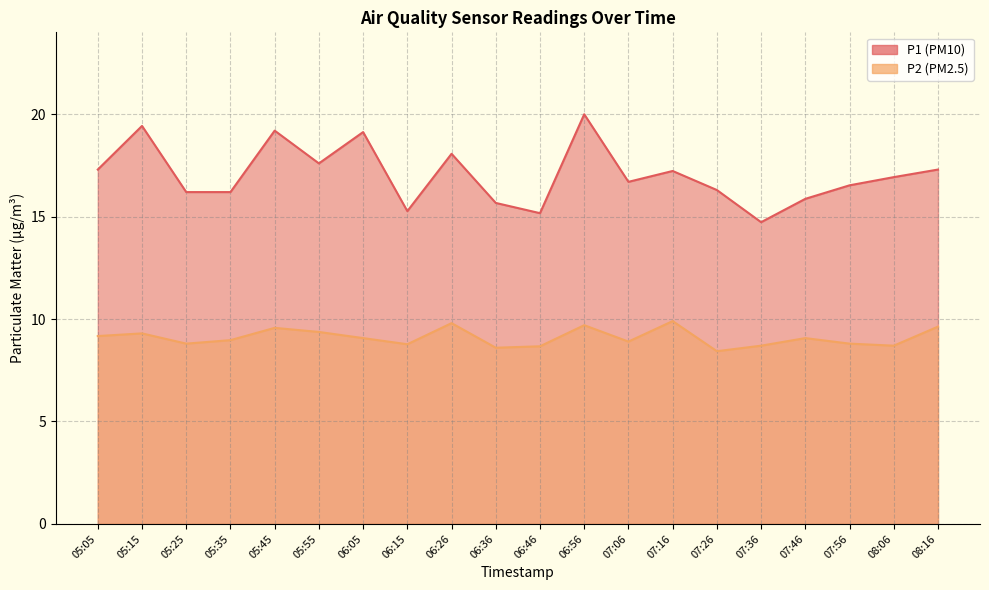

True or false: P1 and P2 intersect in this chart.

False